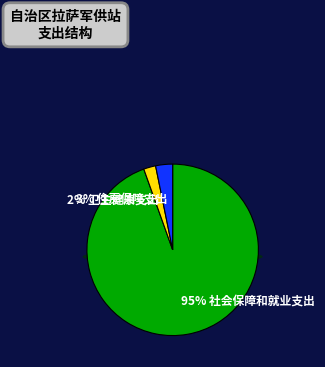

To the nearest percent, what is the difference between the largest and smallest slice percentages?

92%